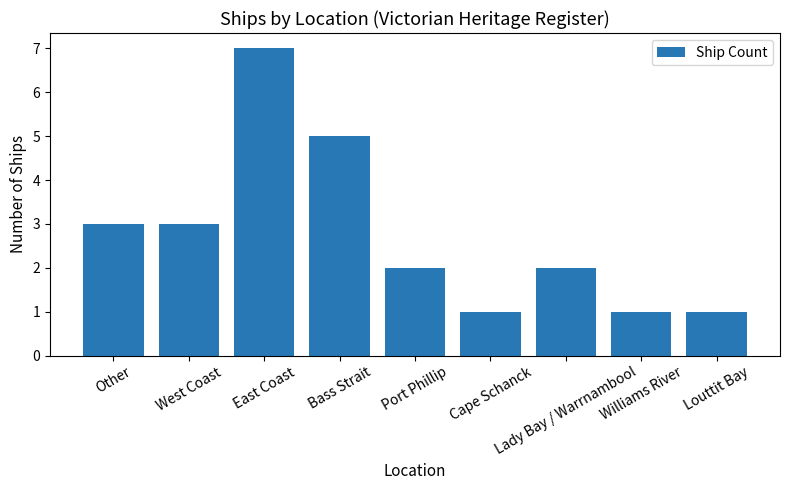

What is the maximum value shown in the chart?

7